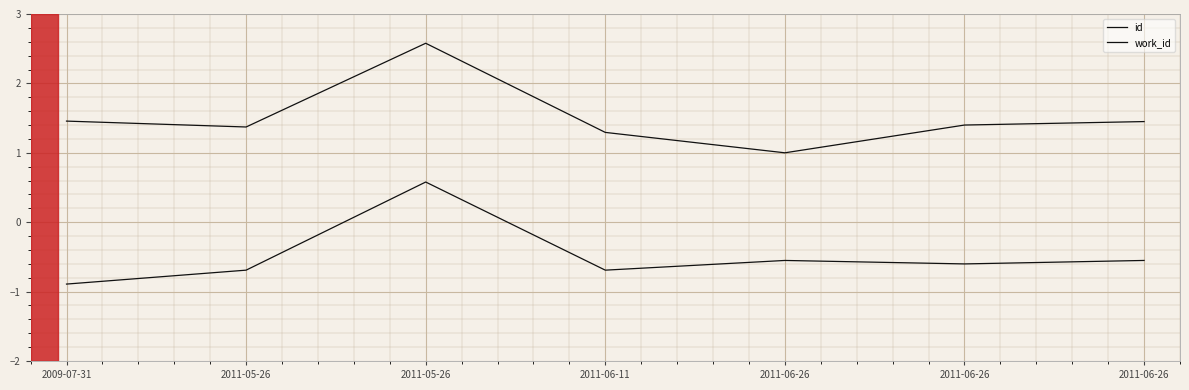

Count the number of categories in the chart.

7